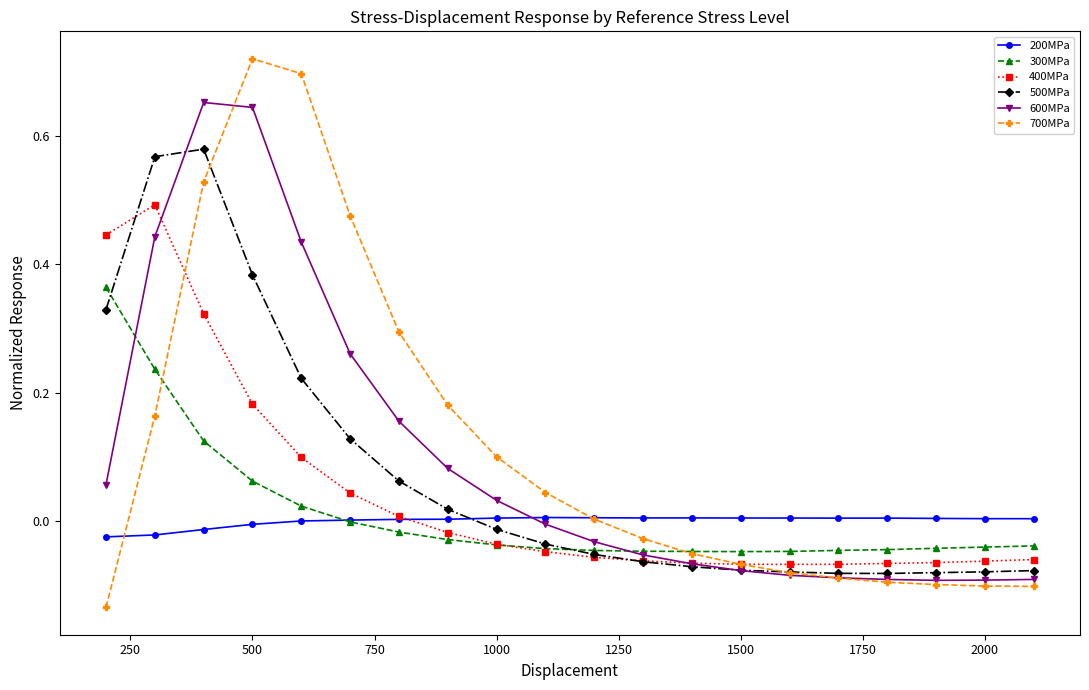

Rank the series by their maximum value, from lowest to highest.

200MPa, 300MPa, 400MPa, 500MPa, 600MPa, 700MPa